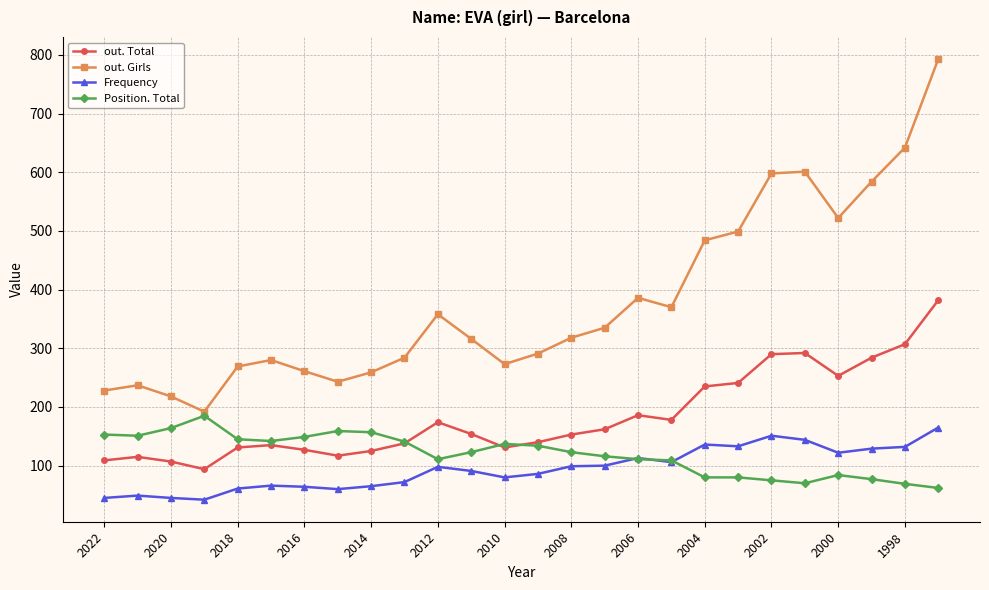

Which series has the widest spread of values?

out. Girls